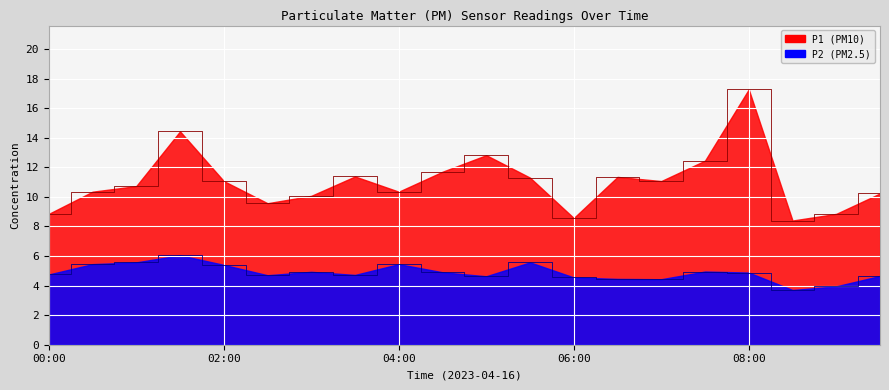

True or false: P1 and P2 intersect in this chart.

False